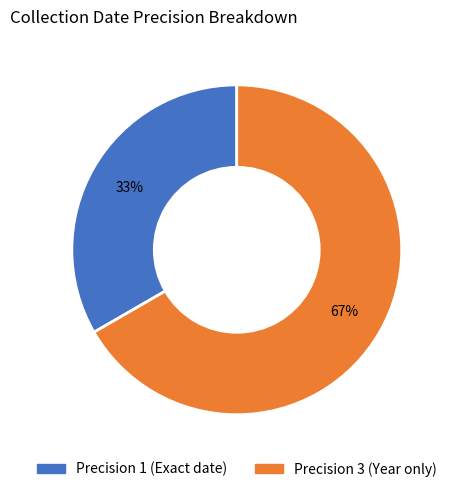

How many slices are in this pie chart?

2